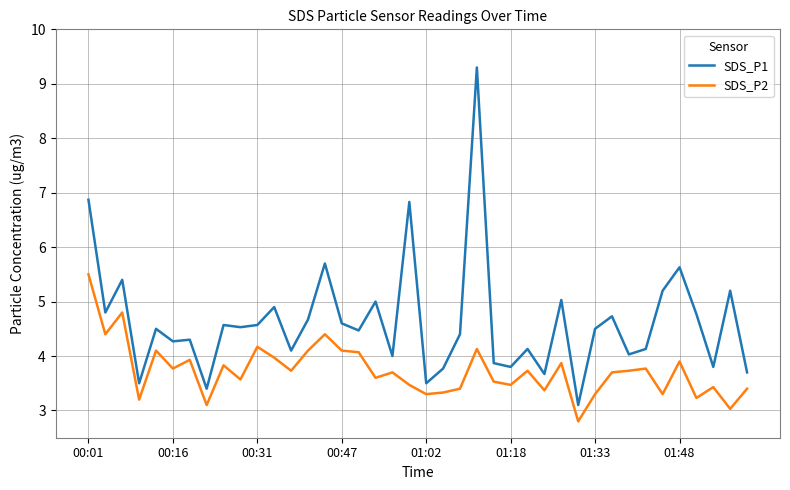

What are all the series names shown in the legend?

SDS_P1, SDS_P2